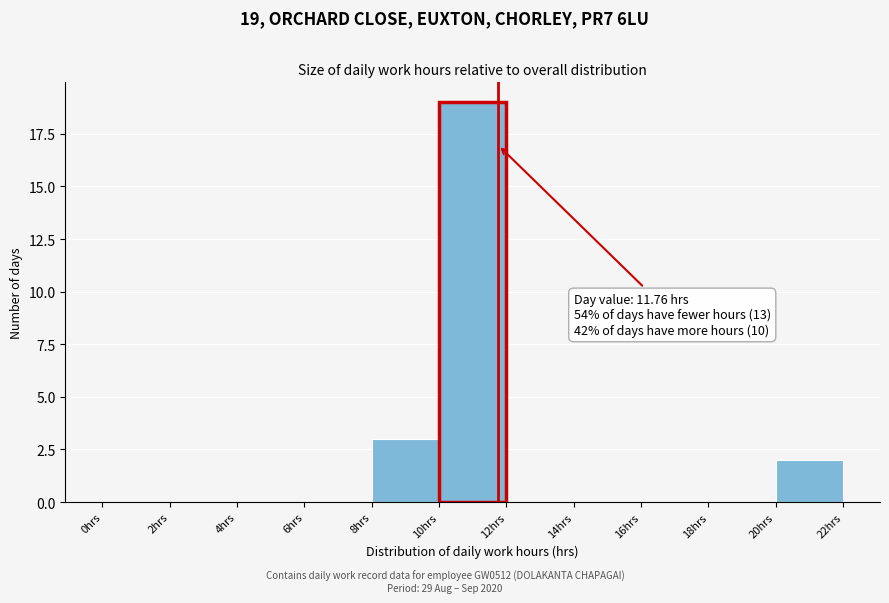

Over which range of the x-axis is the bar tallest?

10 to 12